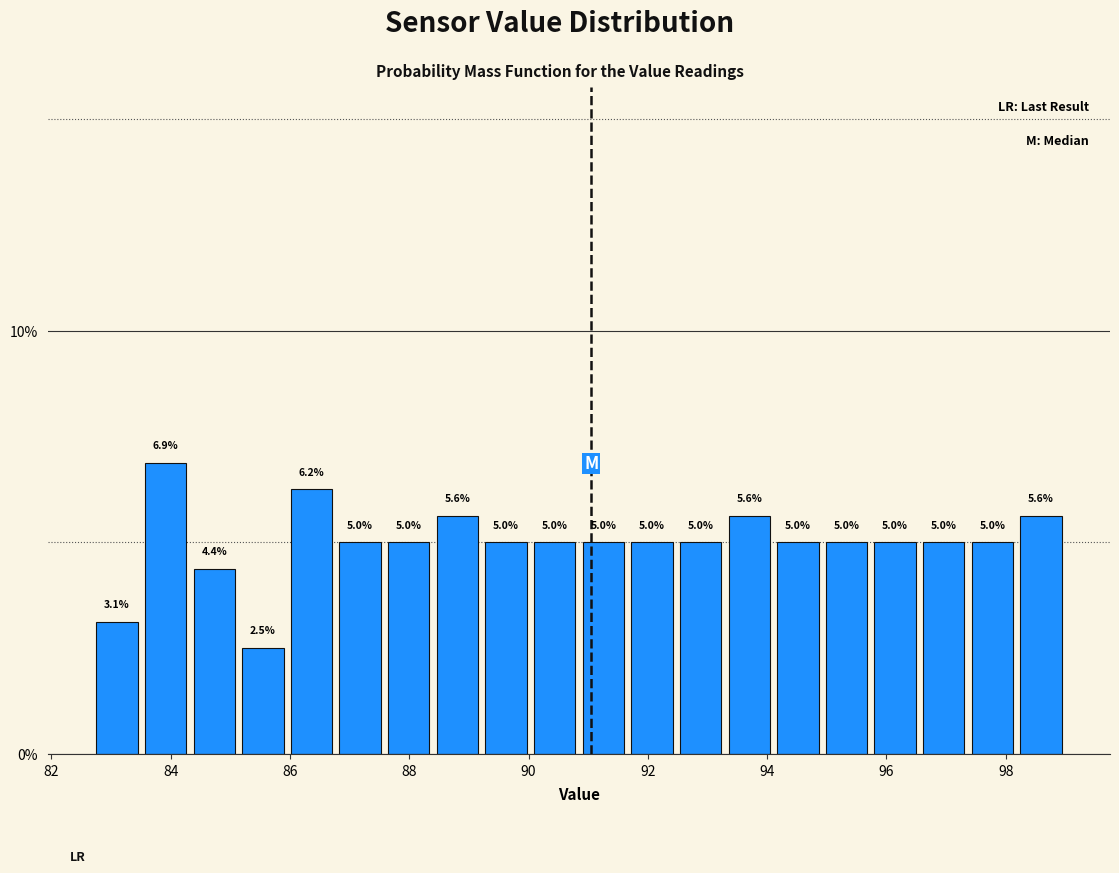

Over which range of the x-axis is the bar tallest?

83.6 to 84.4